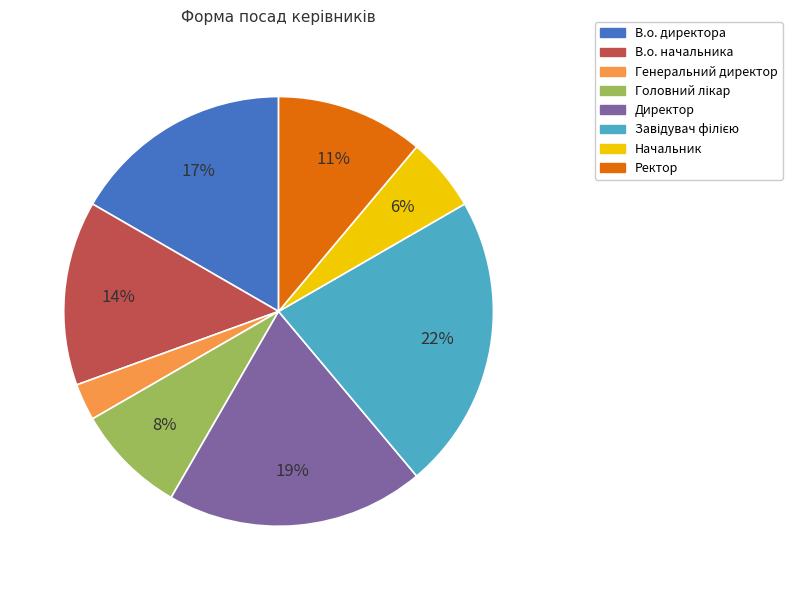

To the nearest percent, what is the difference between the largest and smallest slice percentages?

19%